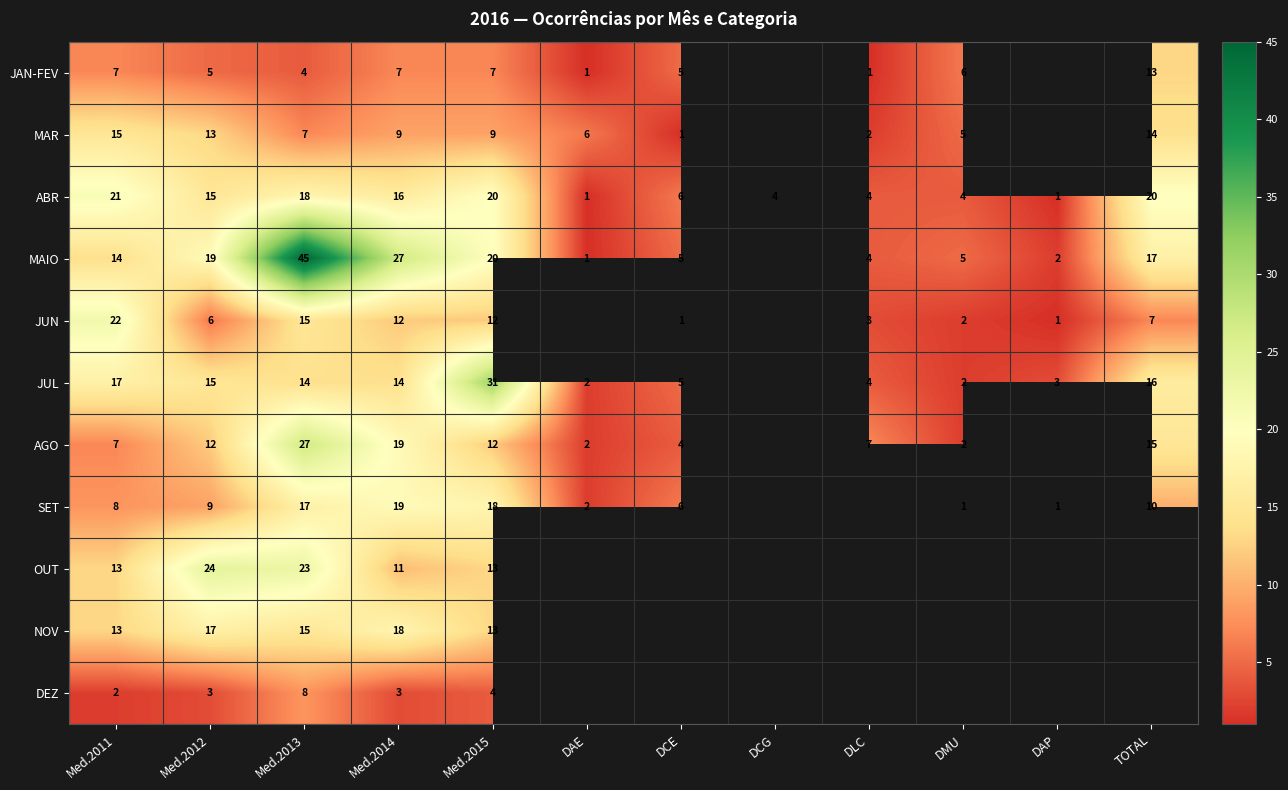

What is the difference between the ABR values at Med.2014 and DCG?

12